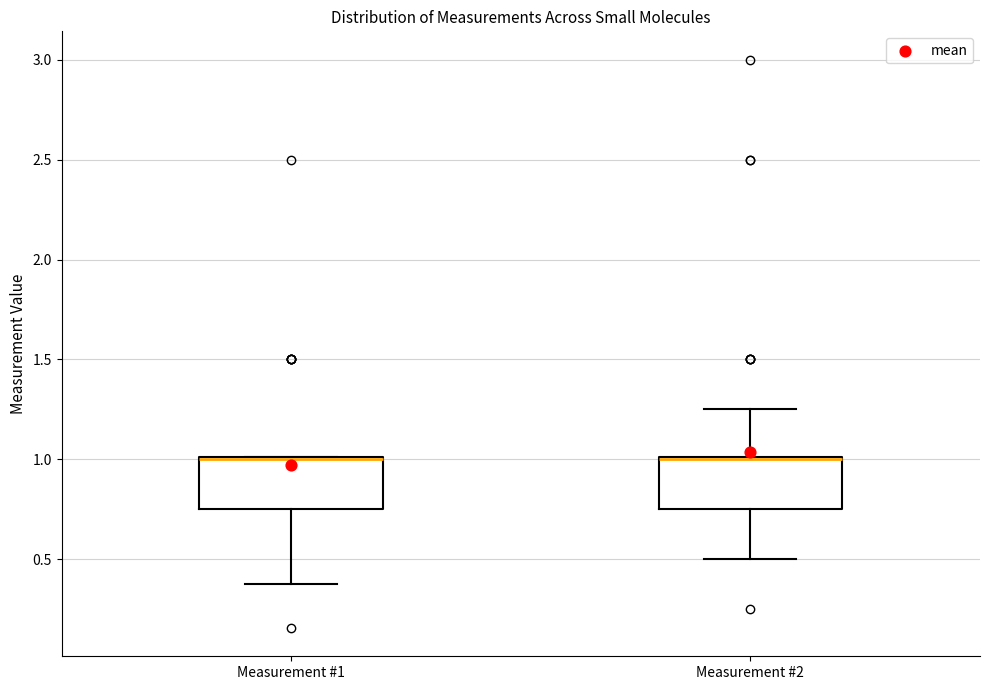

Where is the upper edge of the box for Measurement #1 on the y-axis? The values are not printed on the chart, so give them approximately, as read against the axis.

1.00